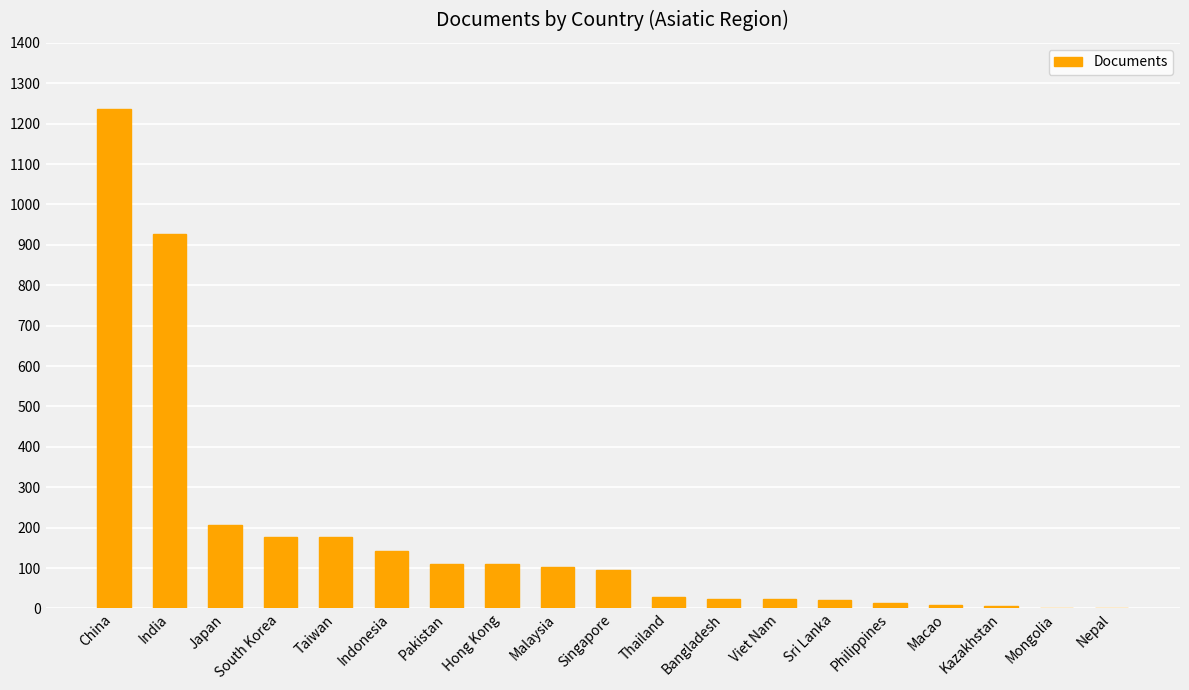

At which label is the value closest to 618?

India